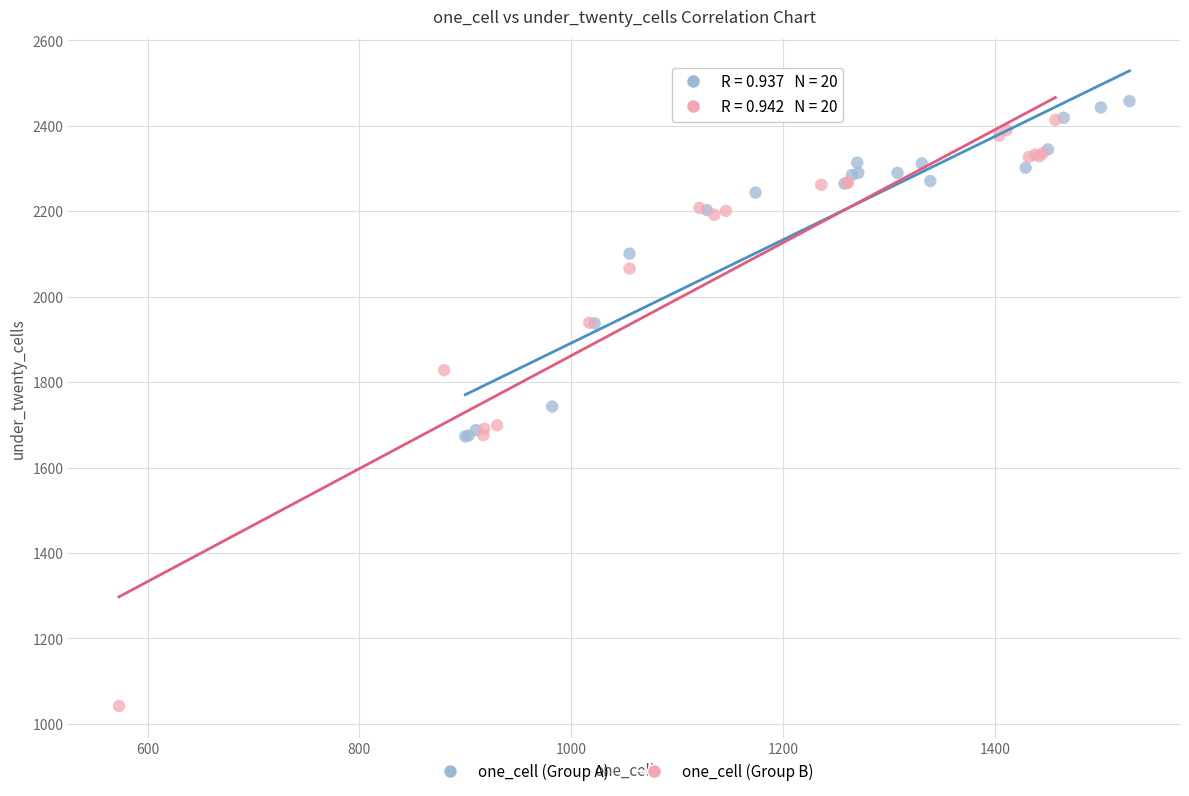

What are all the series names shown in the legend?

one_cell (Group A), one_cell (Group B)